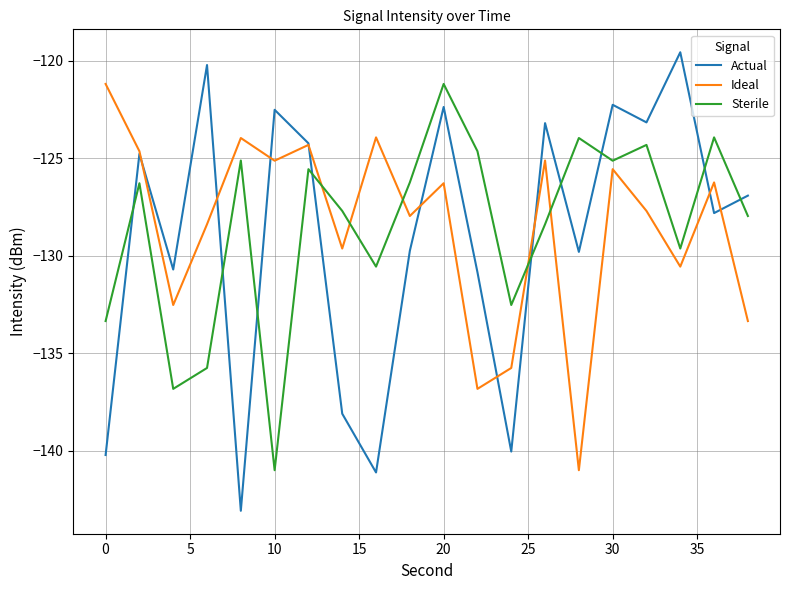

What is the smallest value displayed?

-143.1